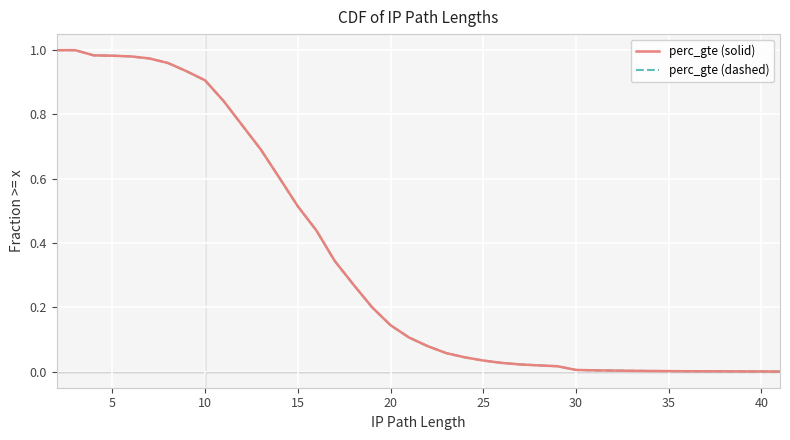

Does the chart display data point markers on the line(s)?

No